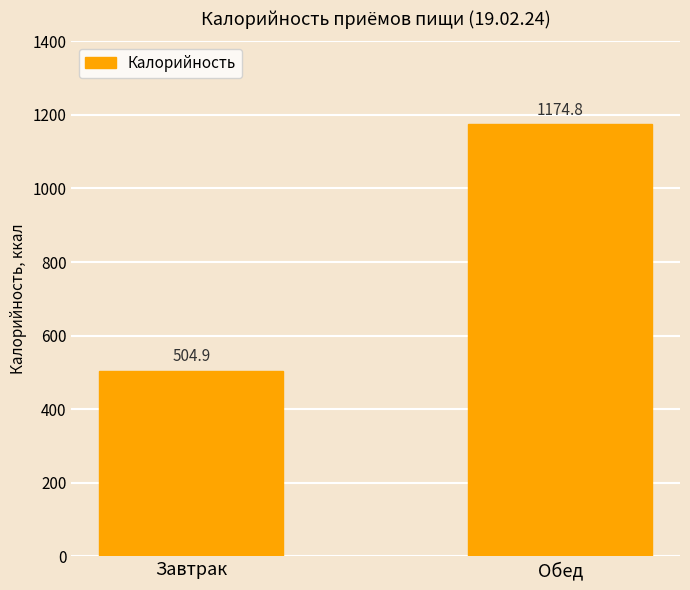

Rank the categories by value from lowest to highest.

Завтрак, Обед